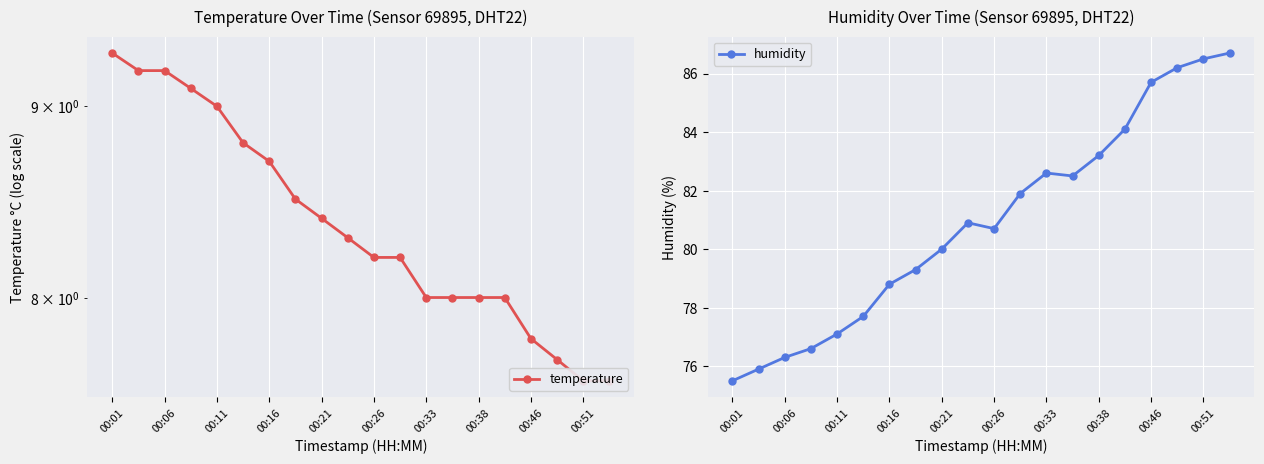

The value of temperature at 11 is 14.7. True or false?

False